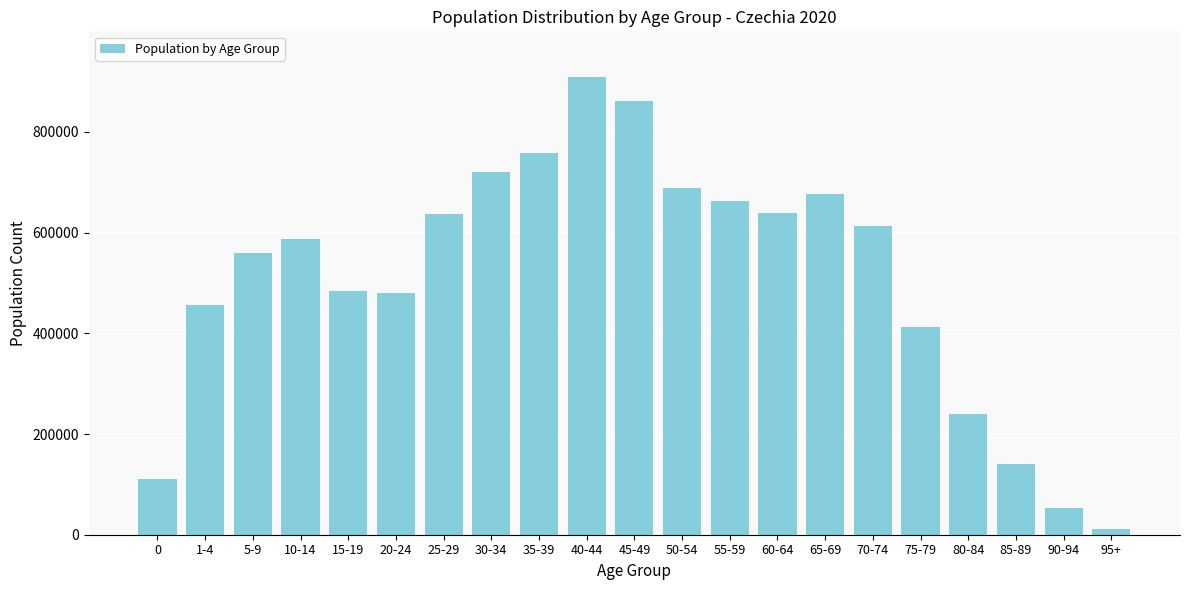

What is the sum of the values at 10-14 and 75-79?

999726